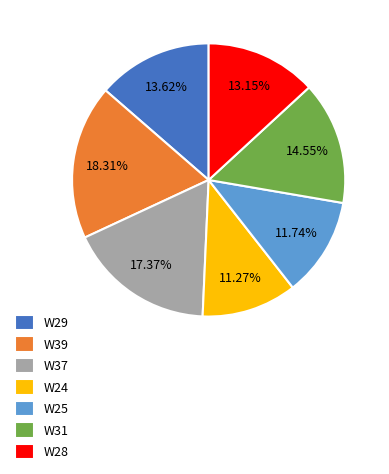

True or false: W37 accounts for 12% of the total.

False